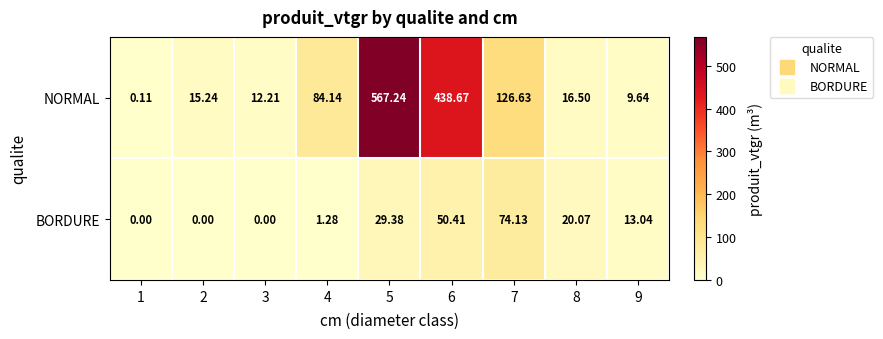

Which series has the largest range (max minus min)?

NORMAL